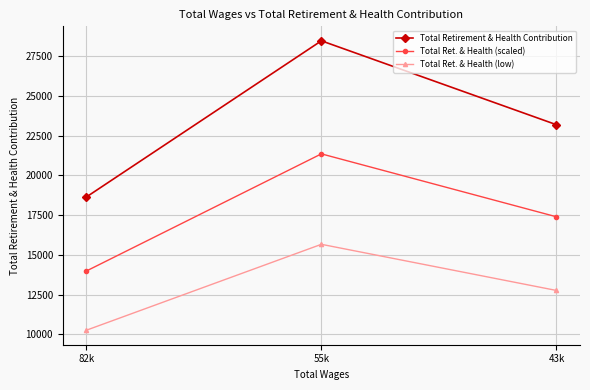

What is the label of the 3rd point from the left?

43k